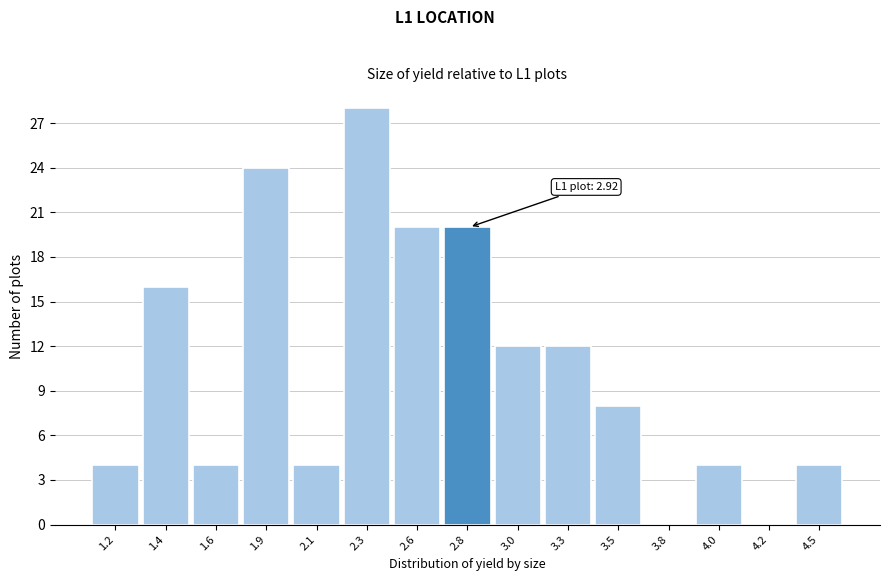

Reading left to right, extract all data points from this chart.

1.2=4	1.4=16	1.6=4	1.9=24	2.1=4	2.3=28	2.6=20	2.8=20	3.0=12	3.3=12	3.5=8	3.8=0	4.0=4	4.2=0	4.5=4